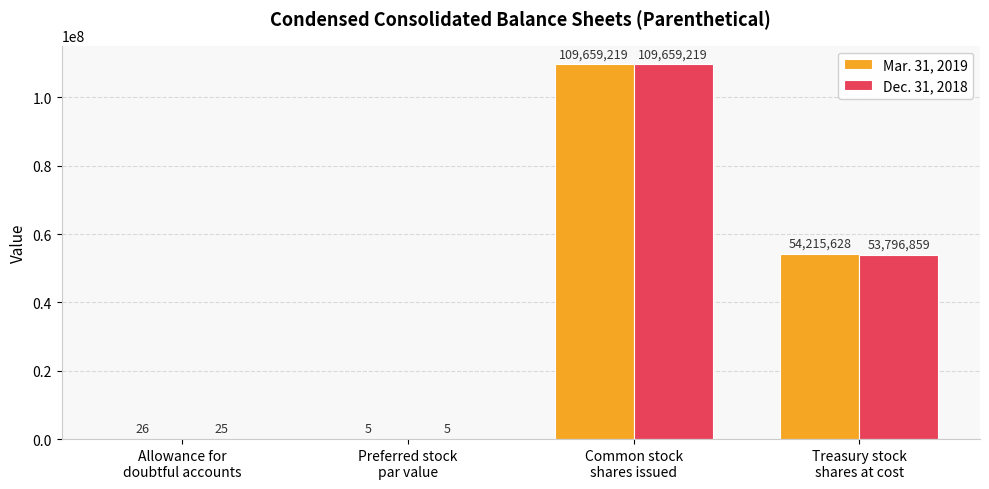

What is the sum of all Mar. 31, 2019 values?

163874878